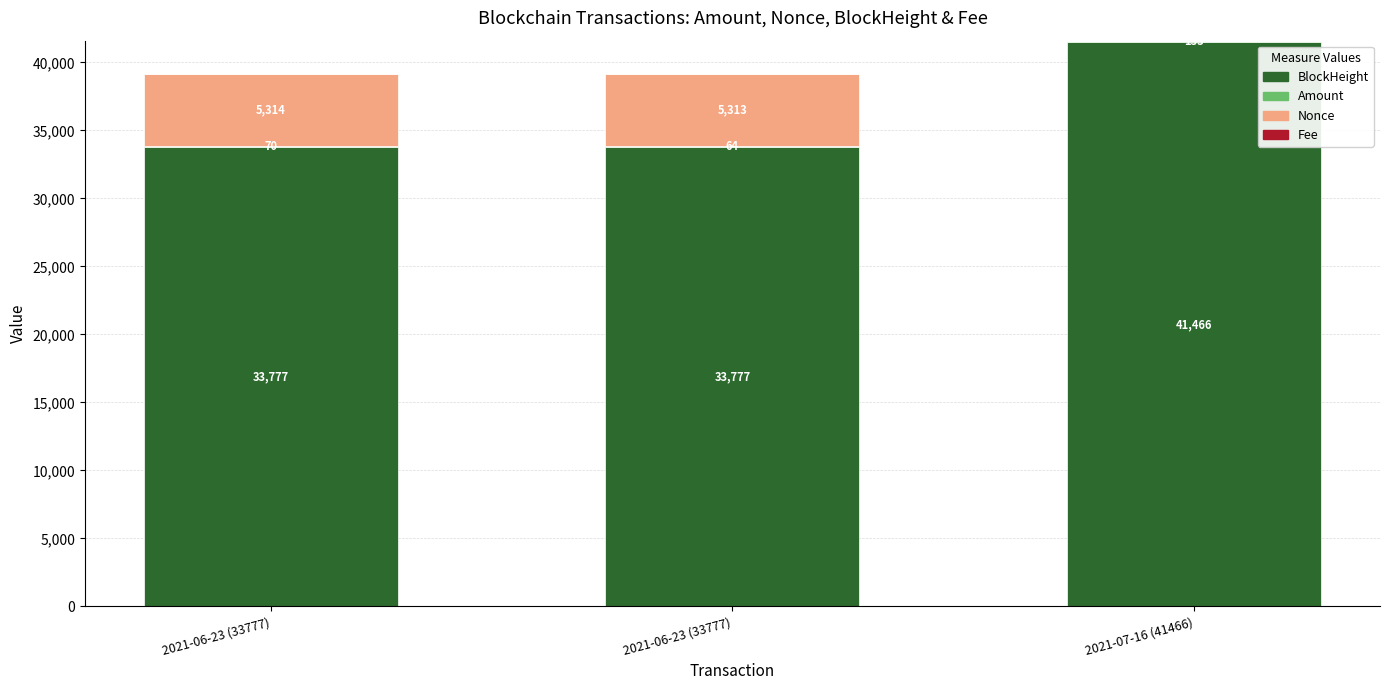

At how many categories does at least one series exceed 4724?

3